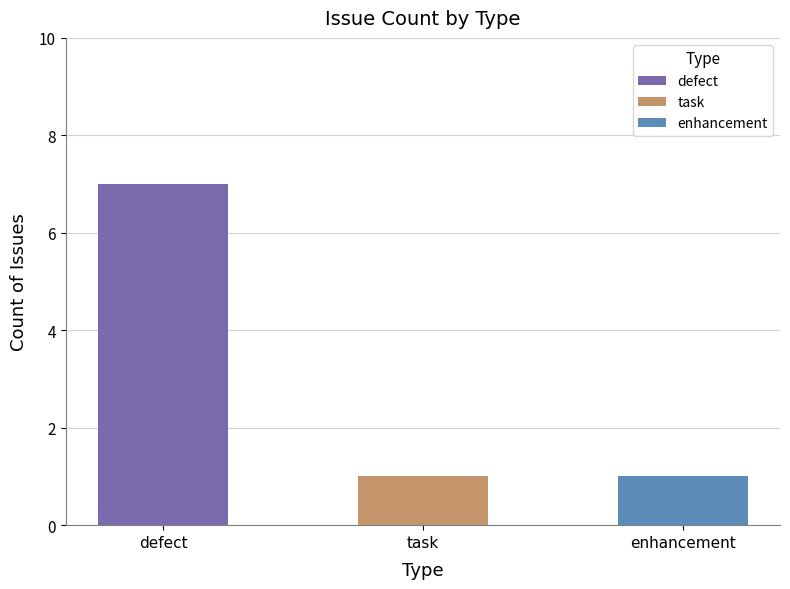

What is the greatest value displayed?

7